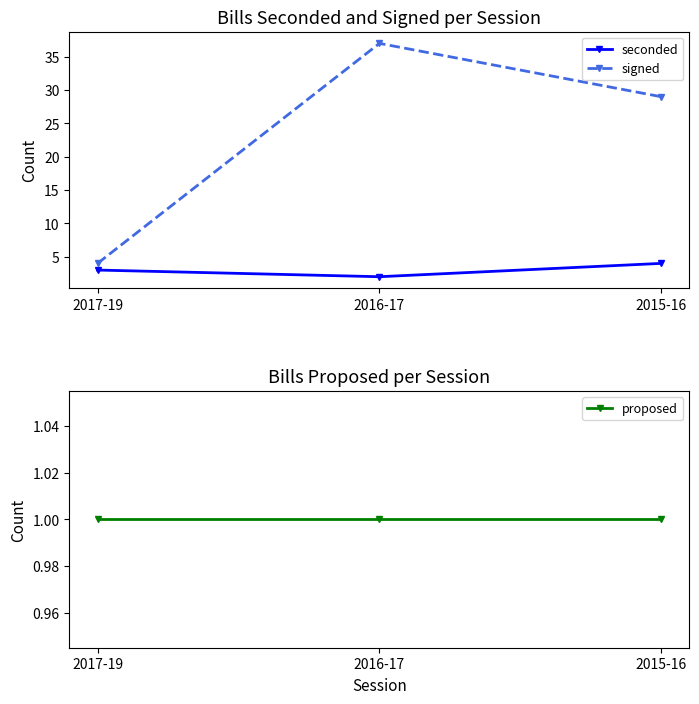

Which series has the widest spread of values?

signed